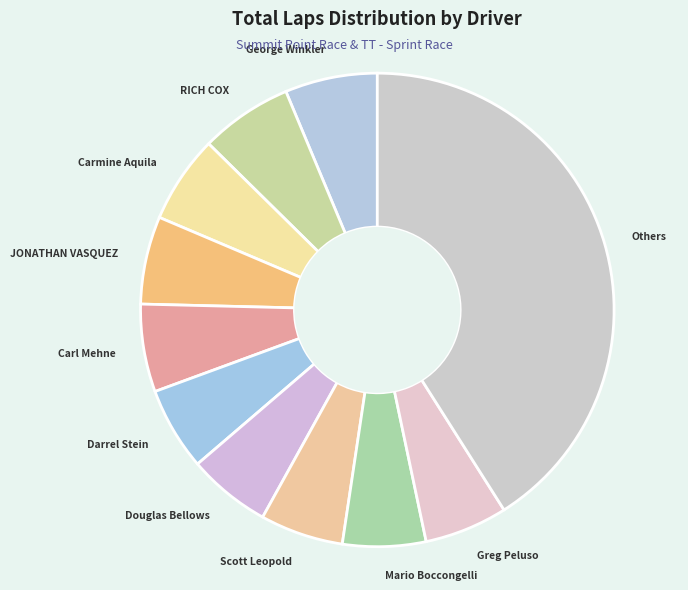

Combined, do Scott Leopold and Greg Peluso account for over 50%?

No